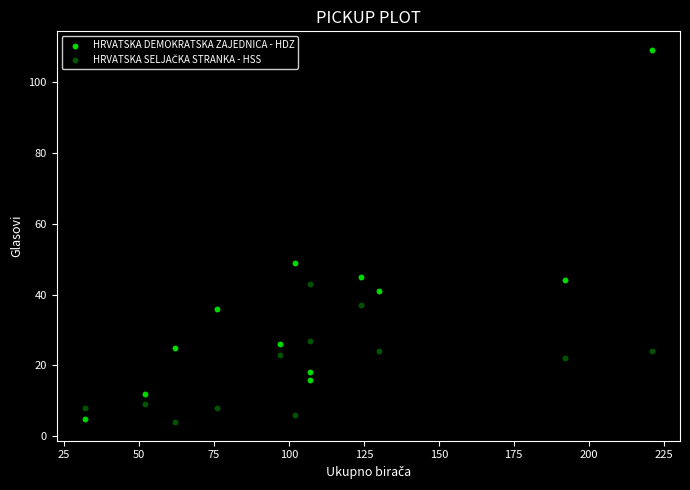

Which series contains the highest Y value?

HRVATSKA DEMOKRATSKA ZAJEDNICA - HDZ